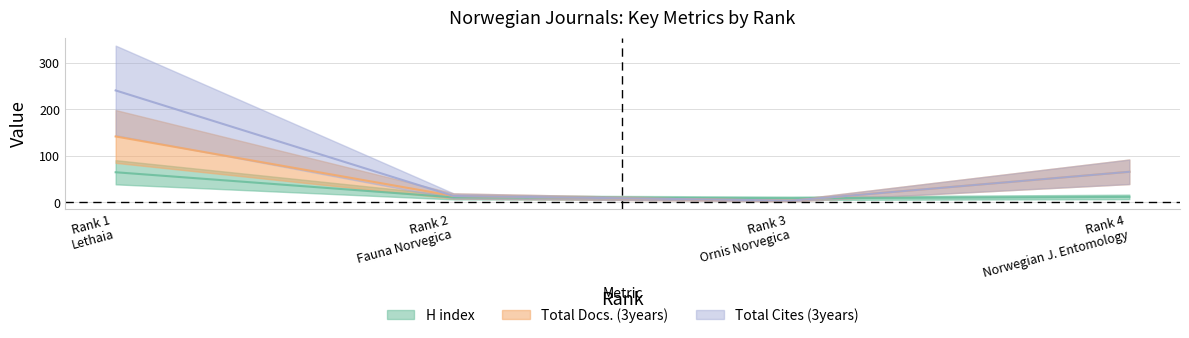

Reading left to right, extract all data points from this chart.

H index: 65	11	9	12
Total Docs. (3years): 142	14	4	66
Total Cites (3years): 241	14	4	66